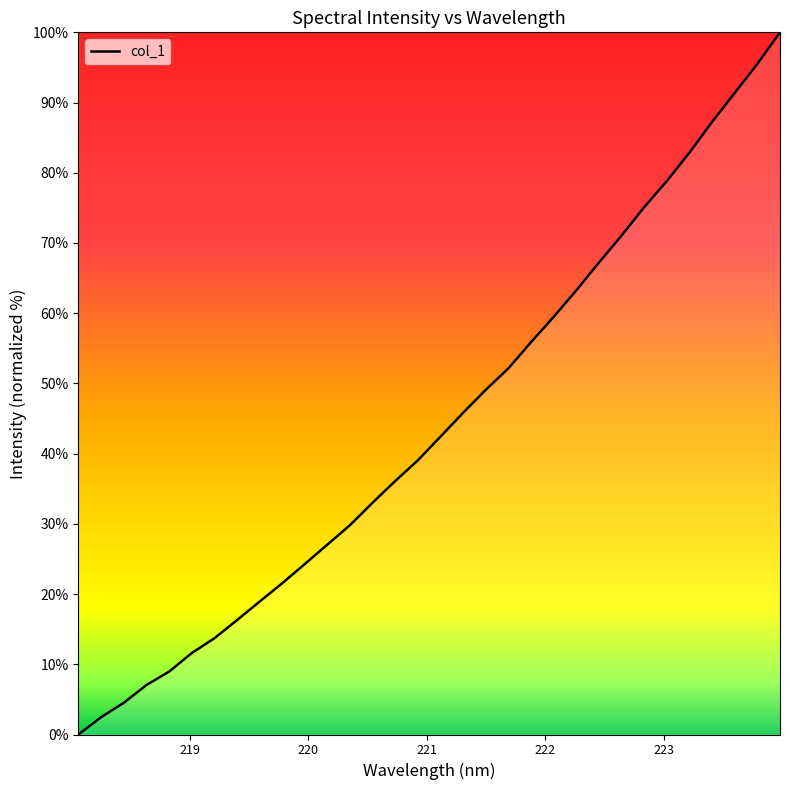

Which label corresponds to the largest value in the chart?

223.9802